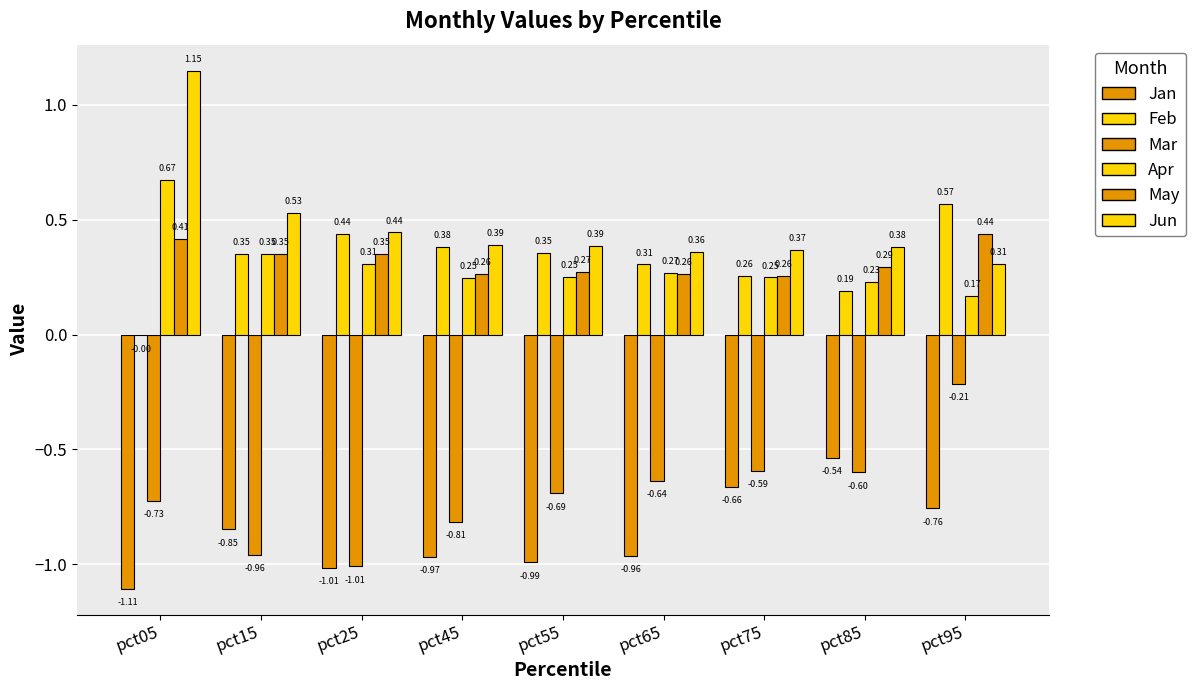

How many categories are shown in the chart?

9